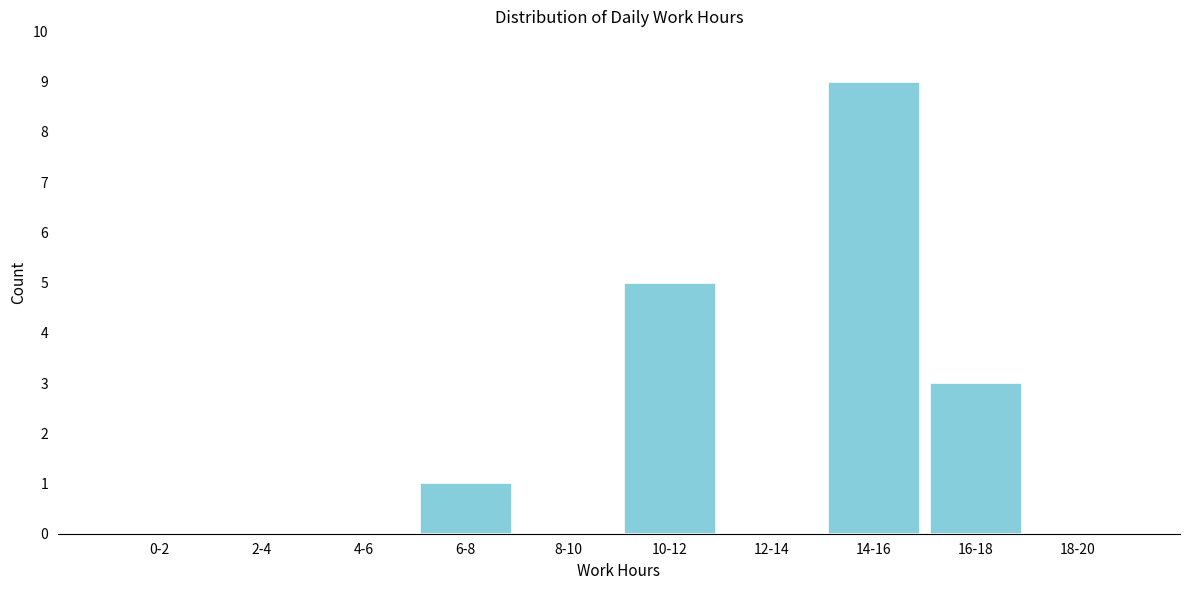

Reading left to right, extract all data points from this chart.

0-2=0	2-4=0	4-6=0	6-8=1	8-10=0	10-12=5	12-14=0	14-16=9	16-18=3	18-20=0